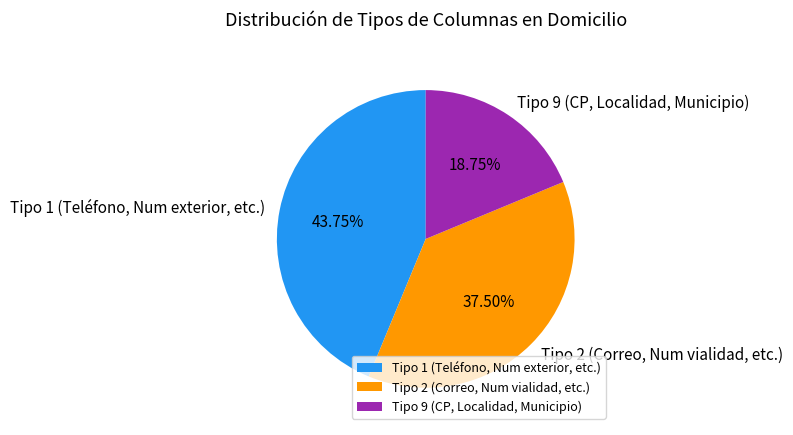

Which has a higher value, Tipo 2 (Correo, Num vialidad, etc.) or Tipo 1 (Teléfono, Num exterior, etc.)?

Tipo 1 (Teléfono, Num exterior, etc.)